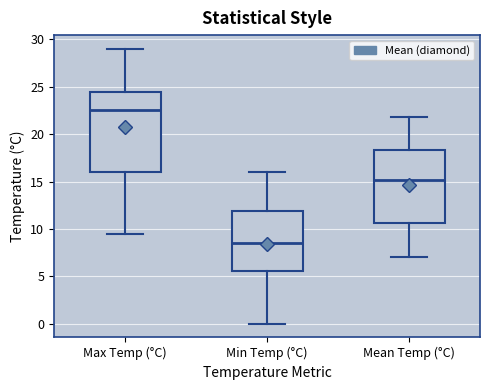

Reading left to right, read every box against the y-axis: the position of its median line, the range the box covers, and the ends of its whiskers. The values are not printed on the chart, so give them approximately, as read against the axis.

Max Temp (°C): median 22.5, box 16.0 to 24.5, whiskers 9.5 to 29.0
Min Temp (°C): median 8.5, box 5.5 to 12.0, whiskers 0.0 to 16.0
Mean Temp (°C): median 15.0, box 10.5 to 18.5, whiskers 7.0 to 22.0